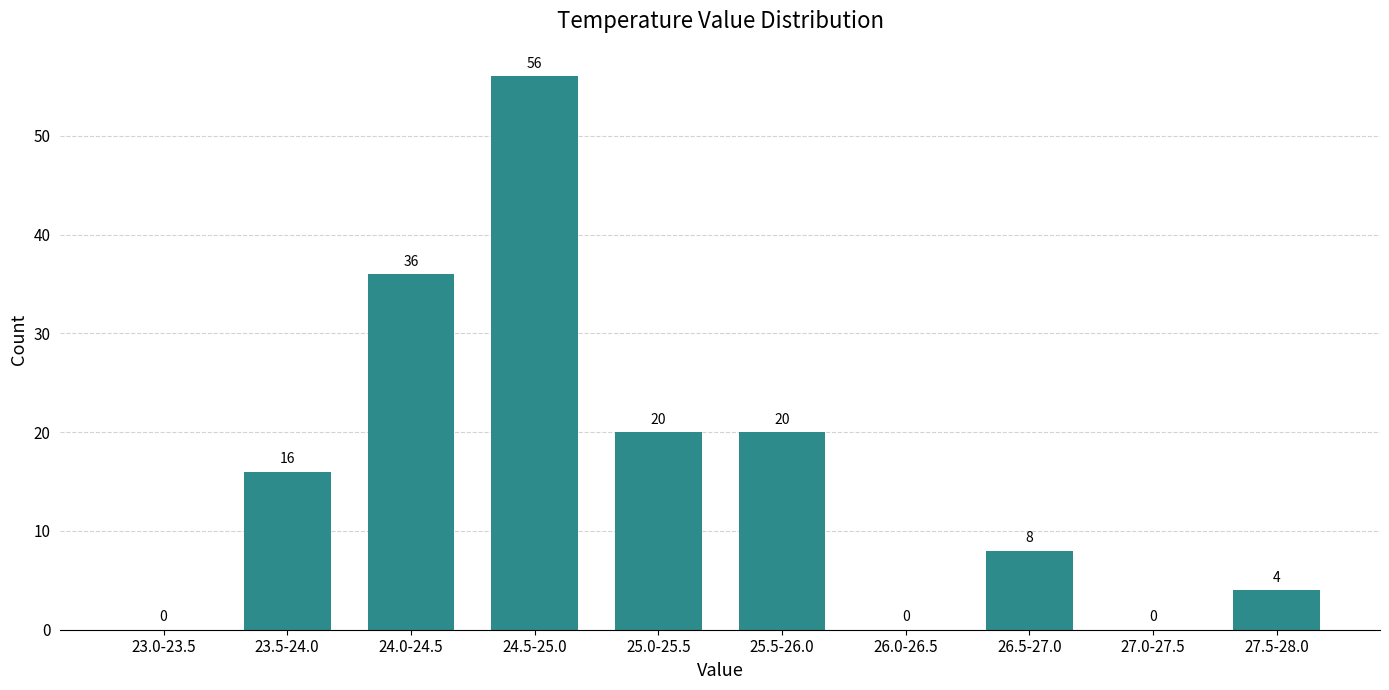

Reading right to left, transcribe all the data shown in this chart.

27.5-28.0=4	27.0-27.5=0	26.5-27.0=8	26.0-26.5=0	25.5-26.0=20	25.0-25.5=20	24.5-25.0=56	24.0-24.5=36	23.5-24.0=16	23.0-23.5=0